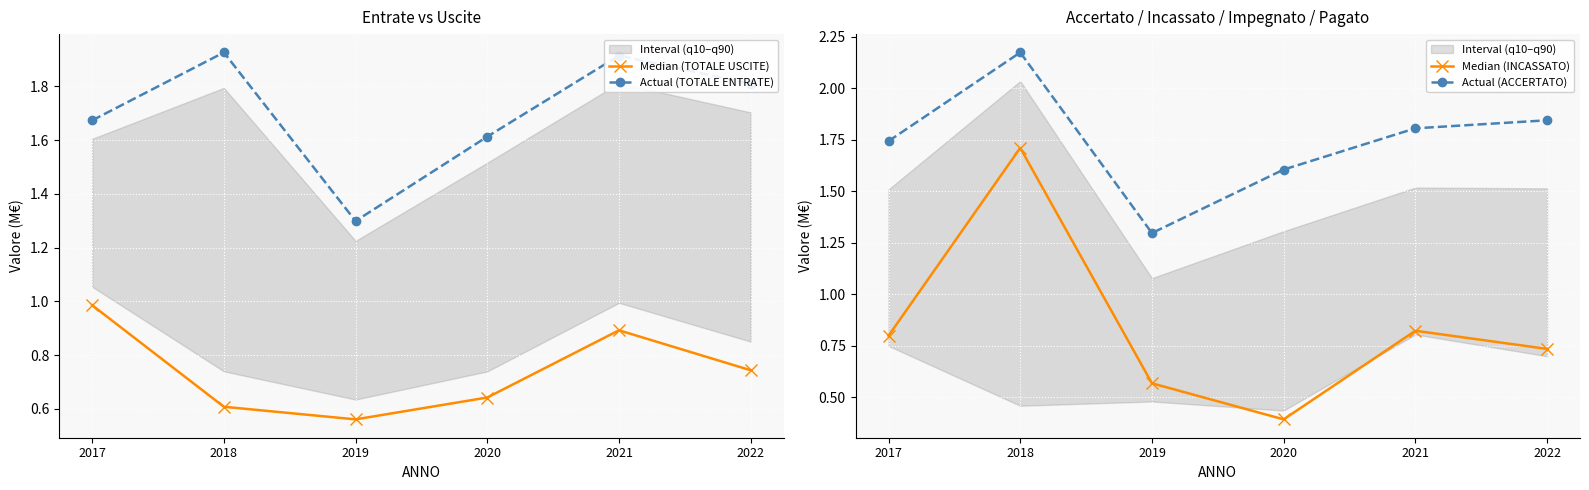

Is the value of Median (TOTALE USCITE) at 2017 greater than the value of Median (INCASSATO) at 2018?

No